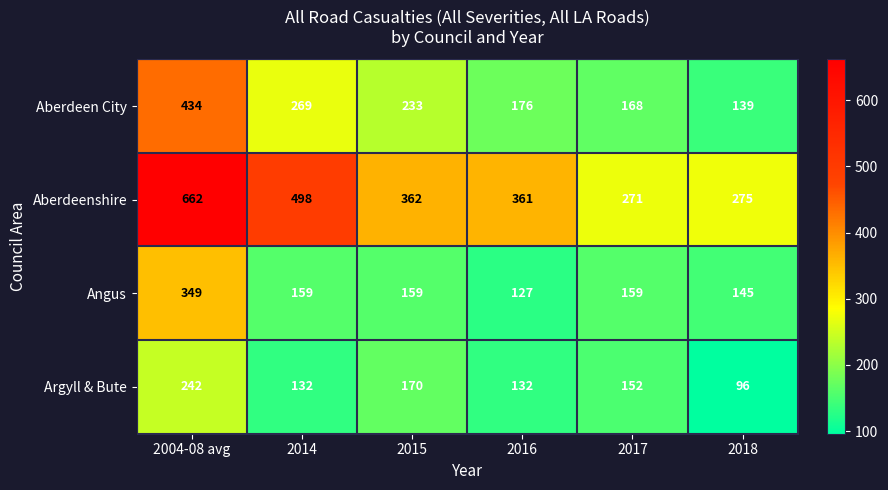

Where is Aberdeenshire nearest to the value 466?

2014